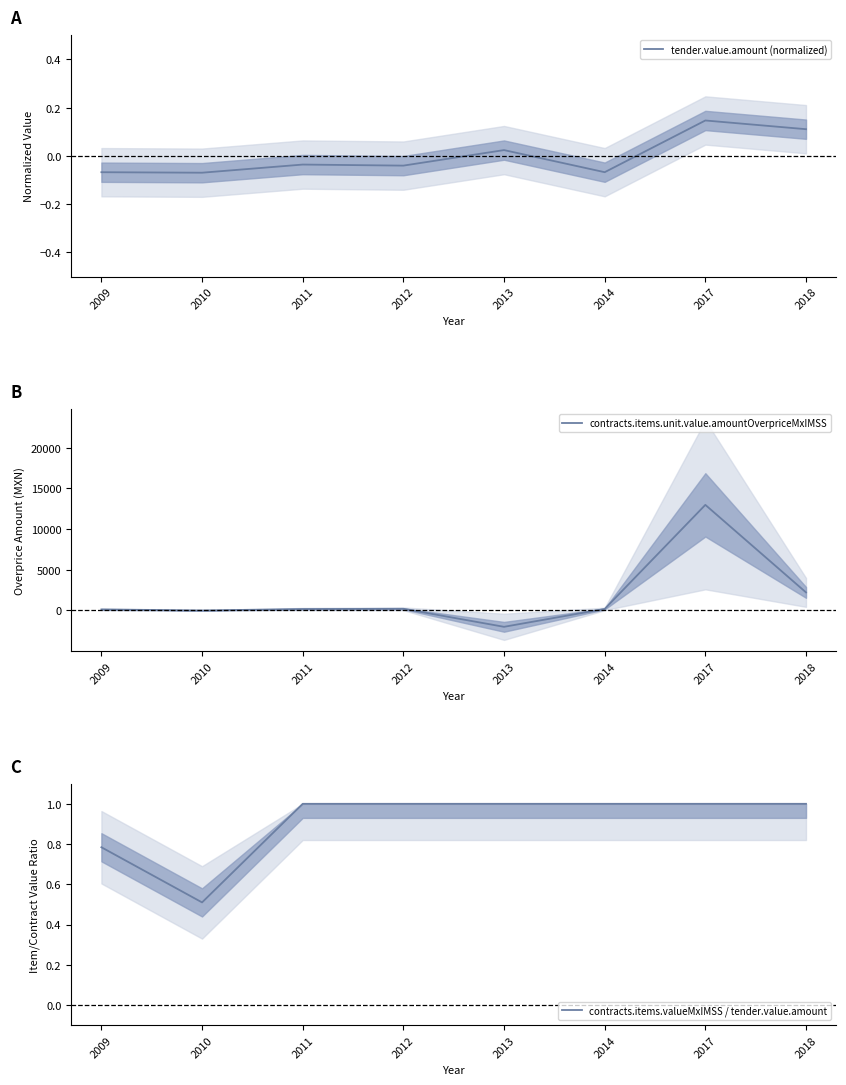

Reading left to right, what are all the values shown in this chart?

tender.value.amount (normalized): 2009=-0.1	2010=-0.1	2011=-0.0	2012=-0.0	2013=0.0	2014=-0.1	2017=0.1	2018=0.1
contracts.items.unit.value.amountOverpriceMxIMSS: 2009=125.3	2010=-0.6	2011=171.1	2012=204.9	2013=-2009.5	2014=185.5	2017=12969.7	2018=2218.1
contracts.items.valueMxIMSS / tender.value.amount: 2009=0.8	2010=0.5	2011=1.0	2012=1.0	2013=1.0	2014=1.0	2017=1.0	2018=1.0